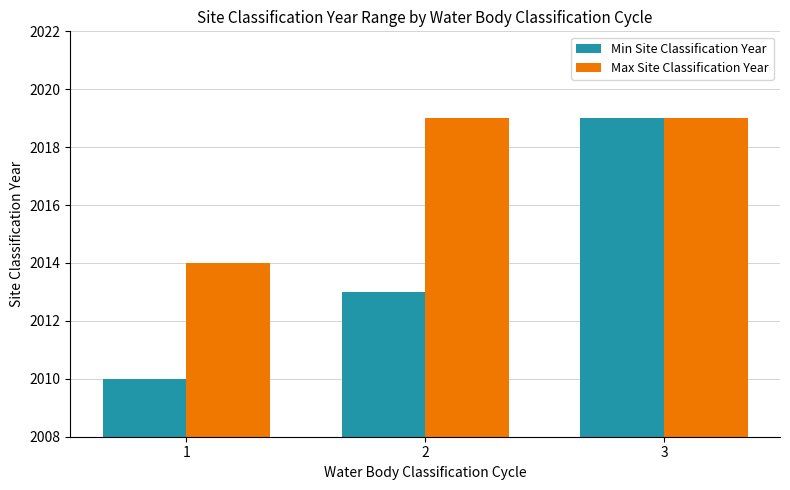

Reading right to left, transcribe all the data shown in this chart.

Min Site Classification Year: 3=2019	2=2013	1=2010
Max Site Classification Year: 3=2019	2=2019	1=2014